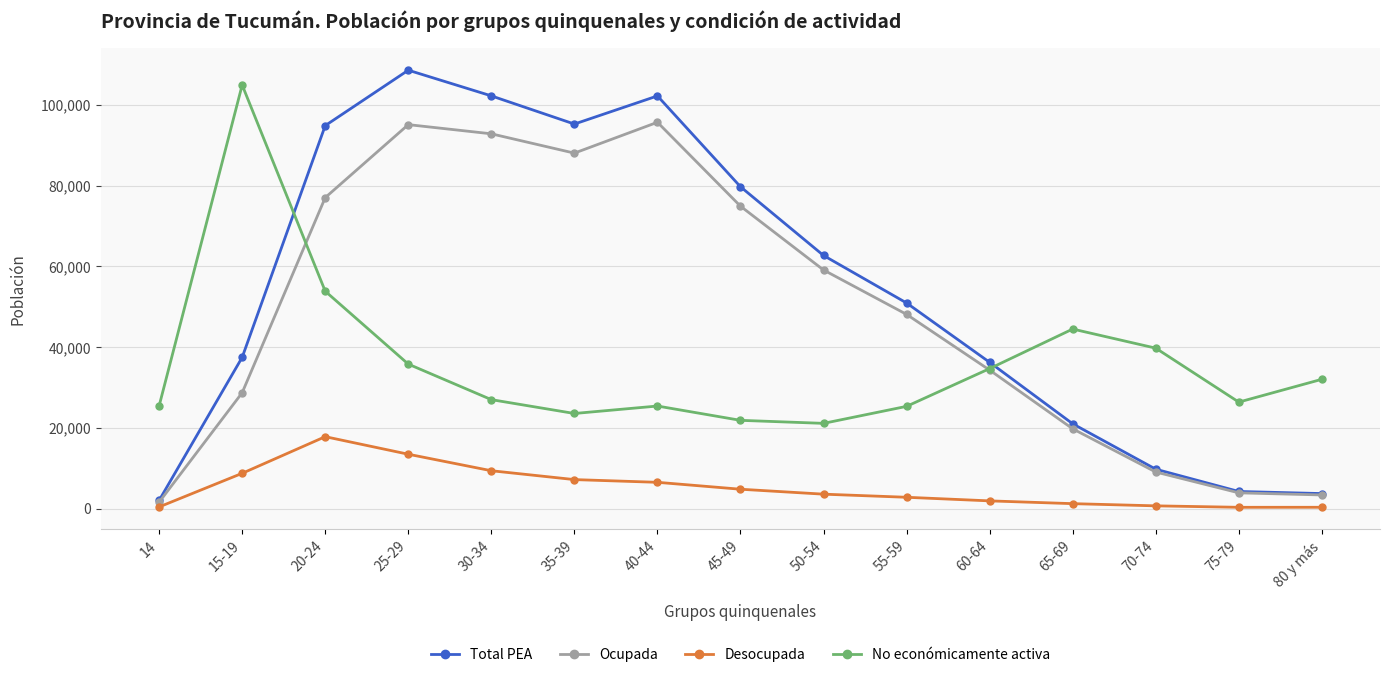

Where is the first local minimum for Ocupada?

35-39